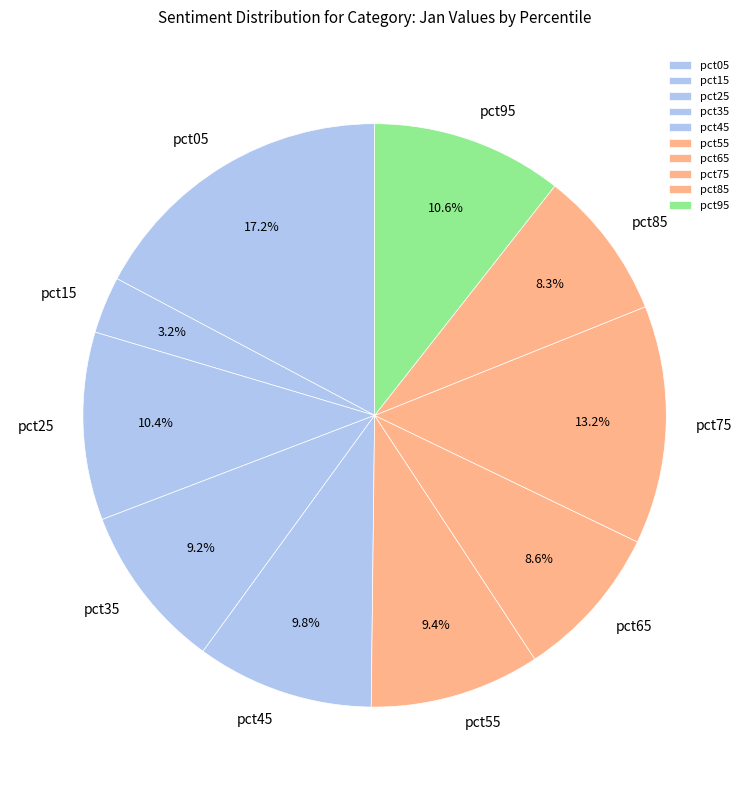

Which slice is the smallest?

pct15